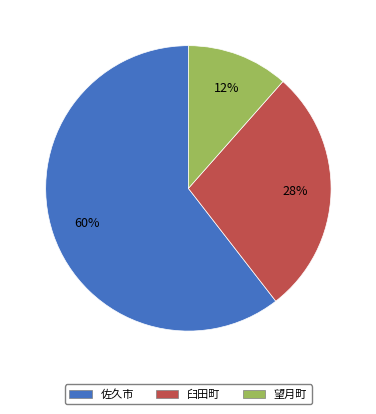

True or false: 佐久市 accounts for 52% of the total.

False